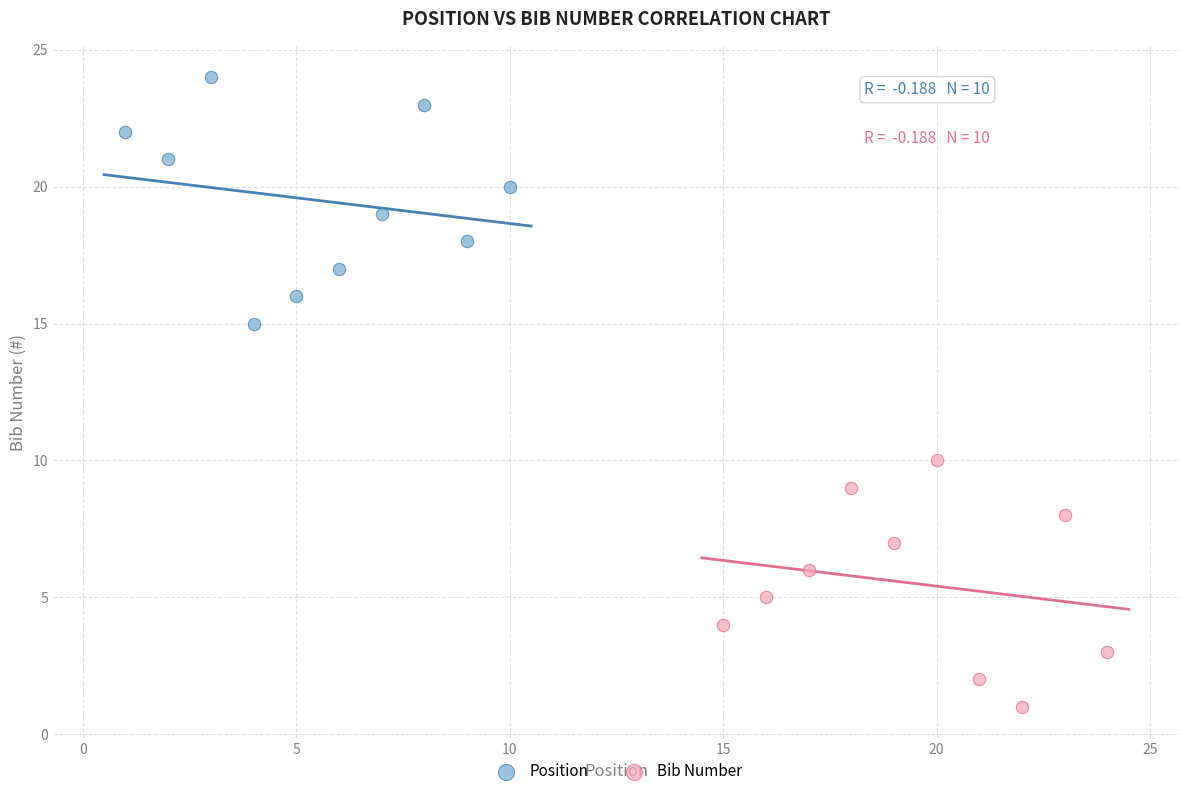

Which series reaches the minimum Y coordinate?

Bib Number